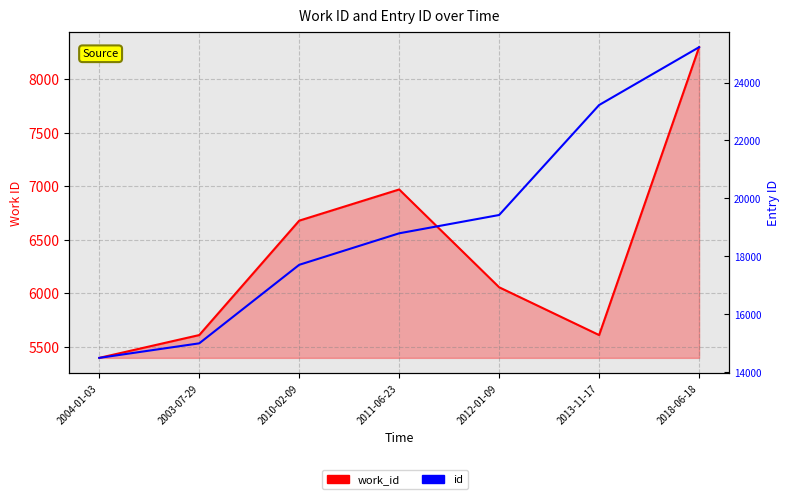

What is the sum of all work_id values?

44631